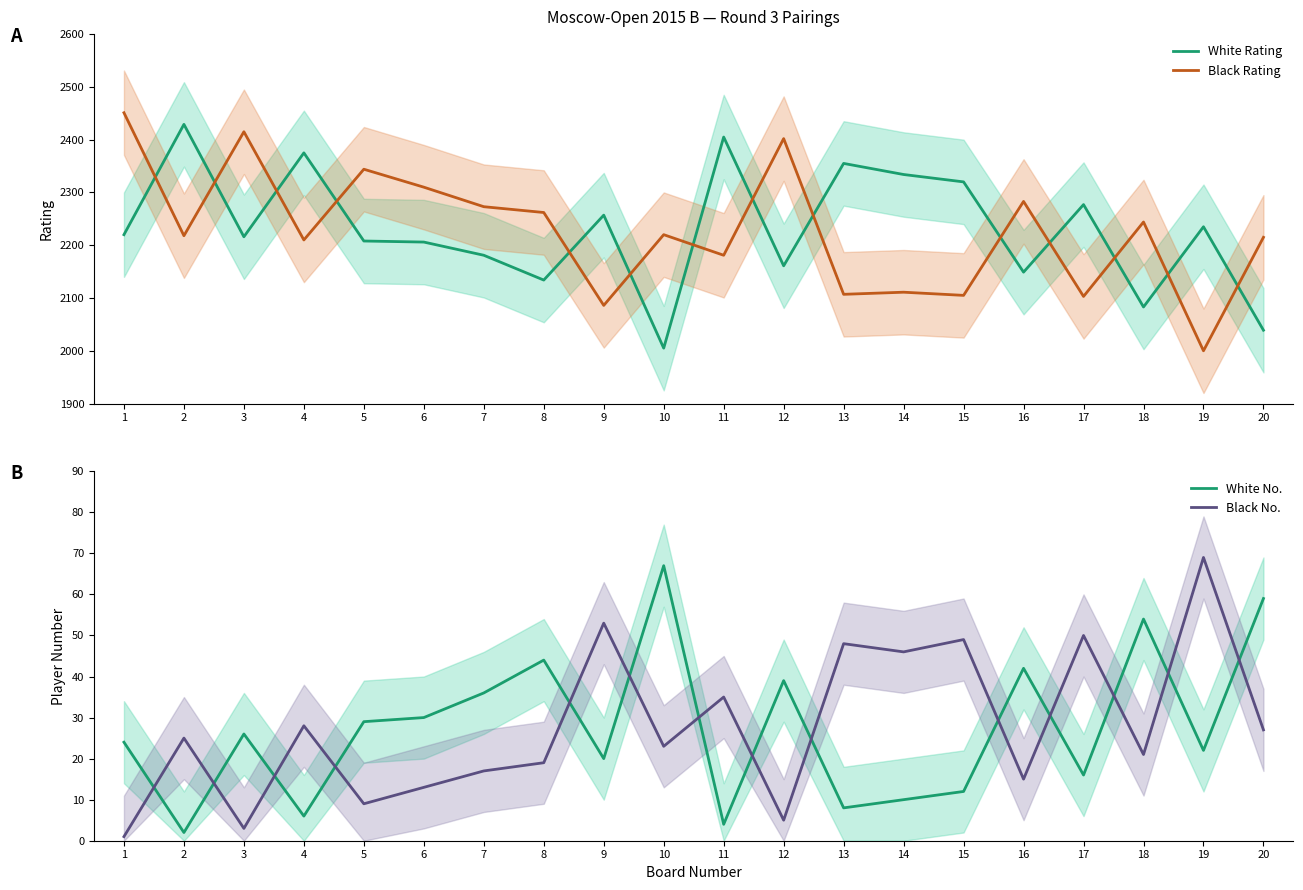

True or false: White Rating has a value of 3075 at 6.

False